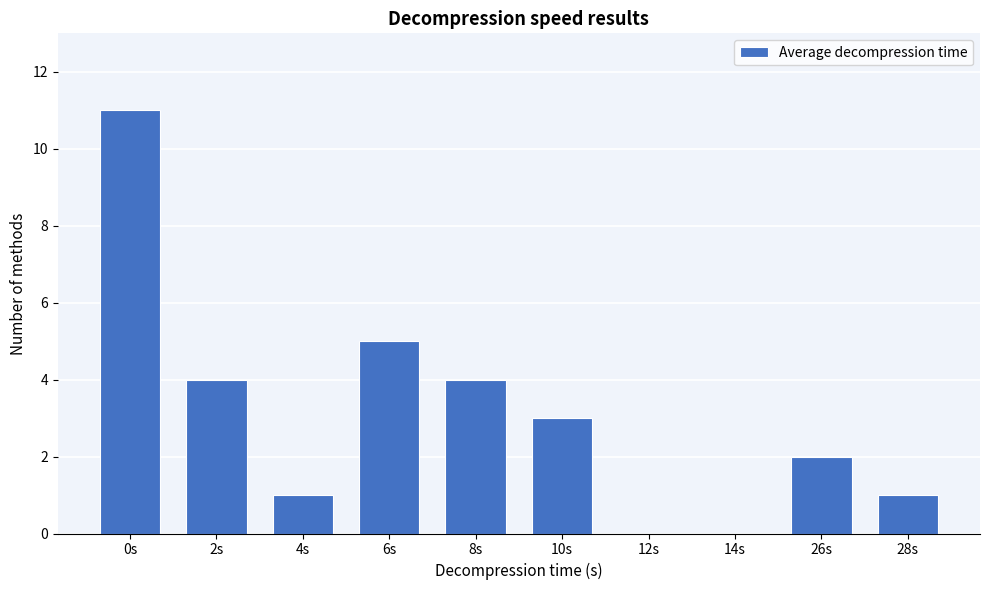

Reading right to left, list all the values displayed in this chart.

28s=1	26s=2	14s=0	12s=0	10s=3	8s=4	6s=5	4s=1	2s=4	0s=11